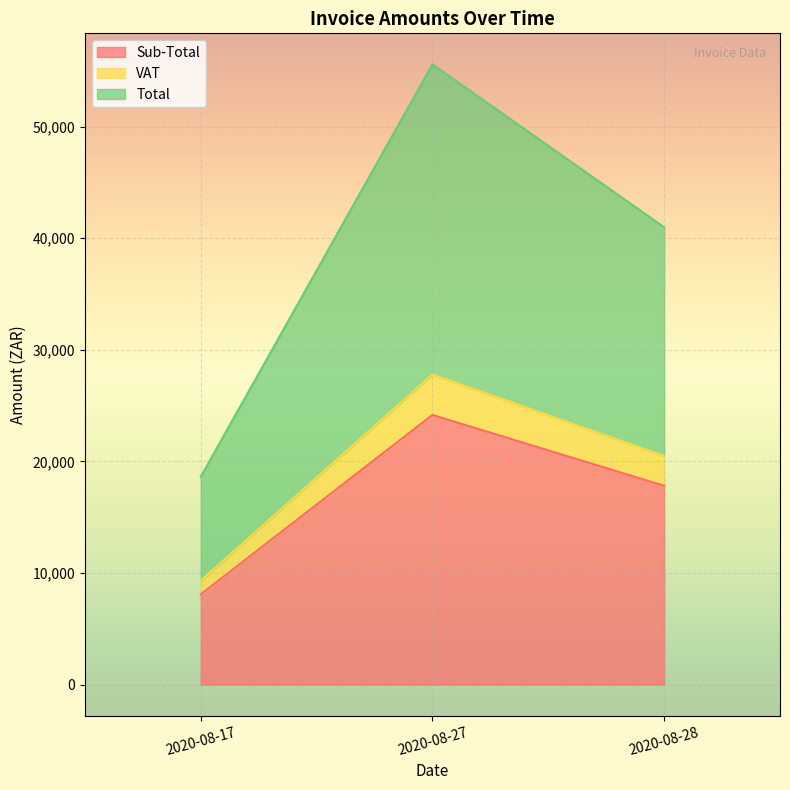

The value of VAT at 2020-08-28 is 2673.0. True or false?

True